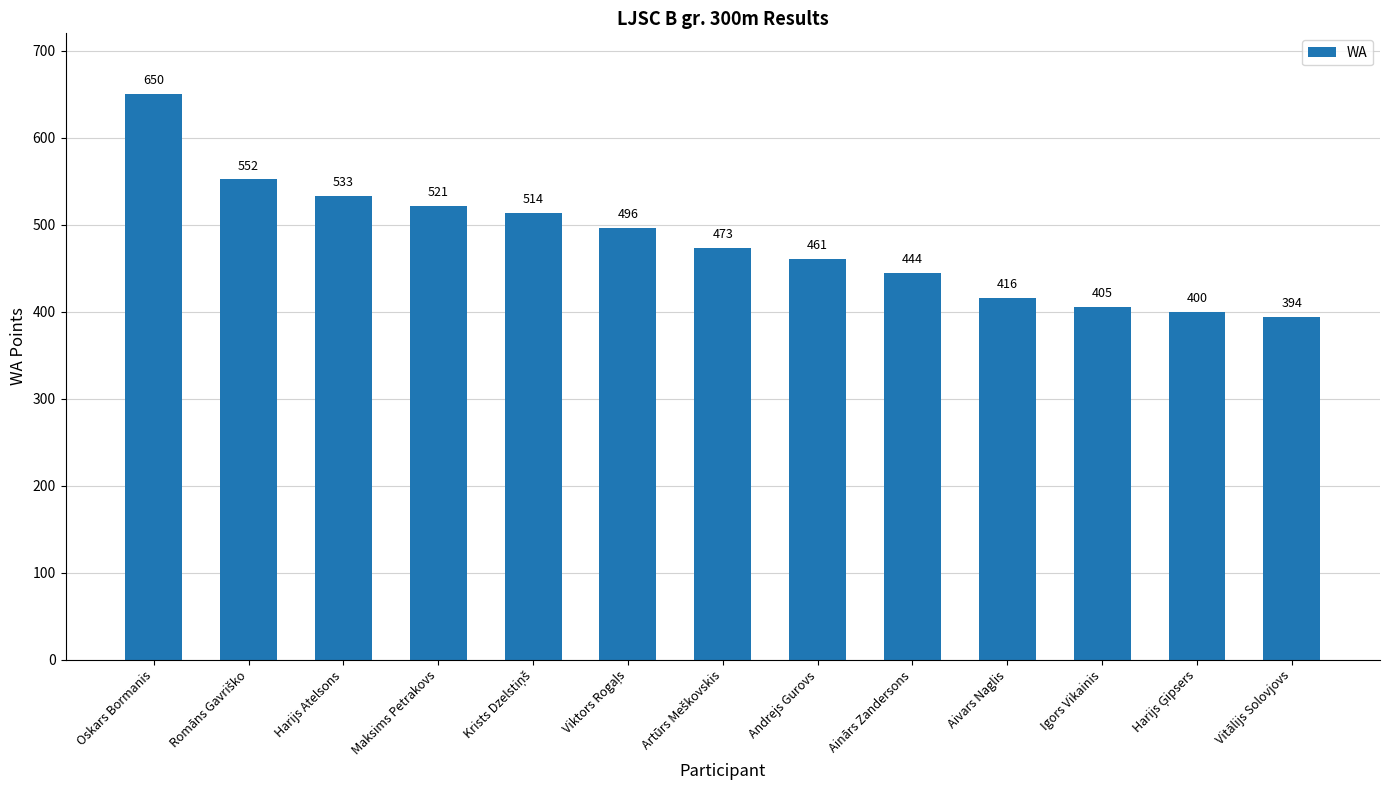

What is the value of the 2nd bar from the left?

552